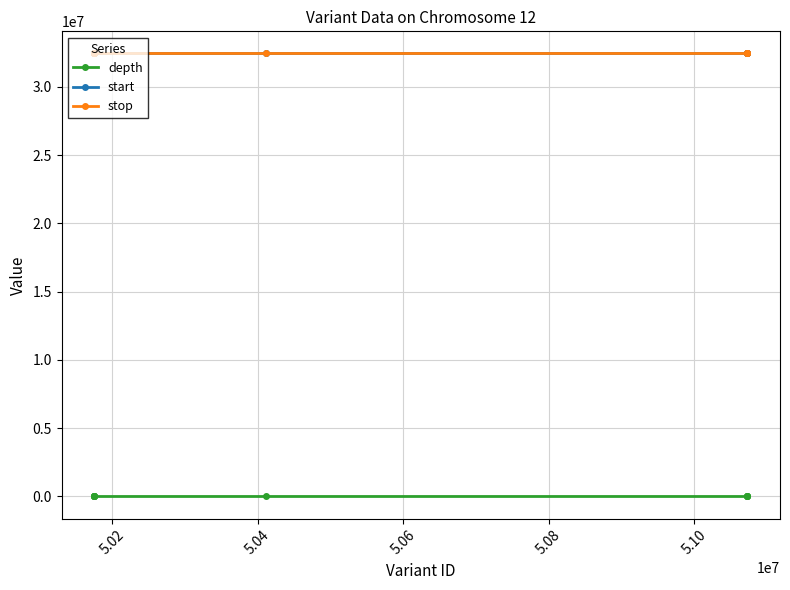

At how many categories does at least one series exceed 13056380?

10